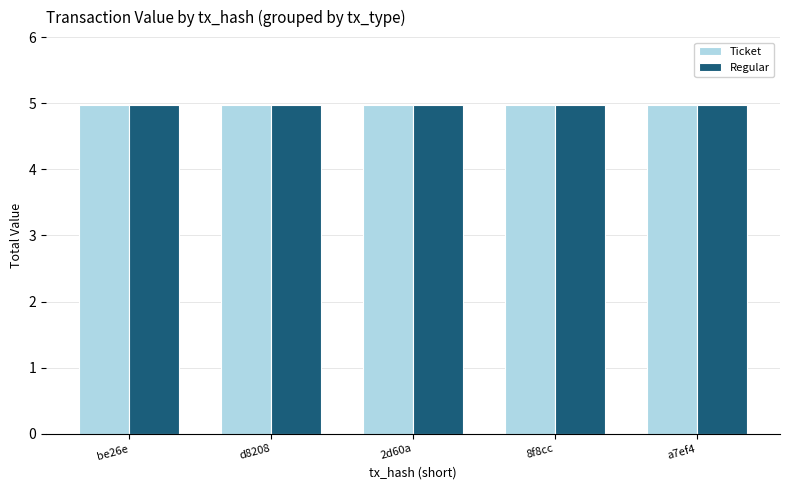

The Regular series shows 0.0 at io_index 1. True or false?

False